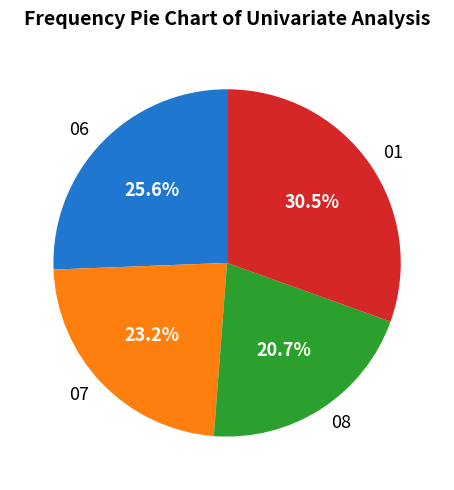

True or false: 06 accounts for 26% of the total.

True